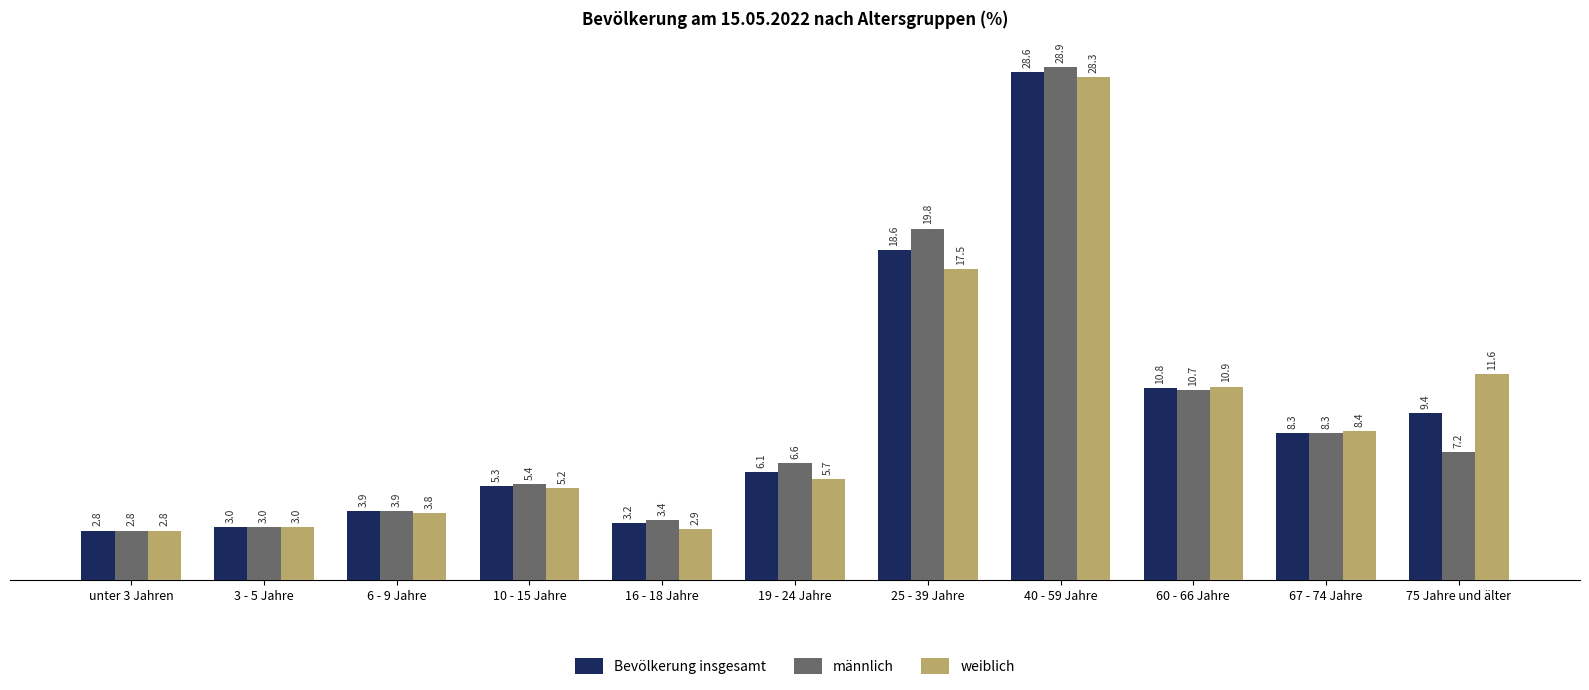

At 60 - 66 Jahre, list the series in order from smallest to largest.

männlich, Bevölkerung insgesamt, weiblich